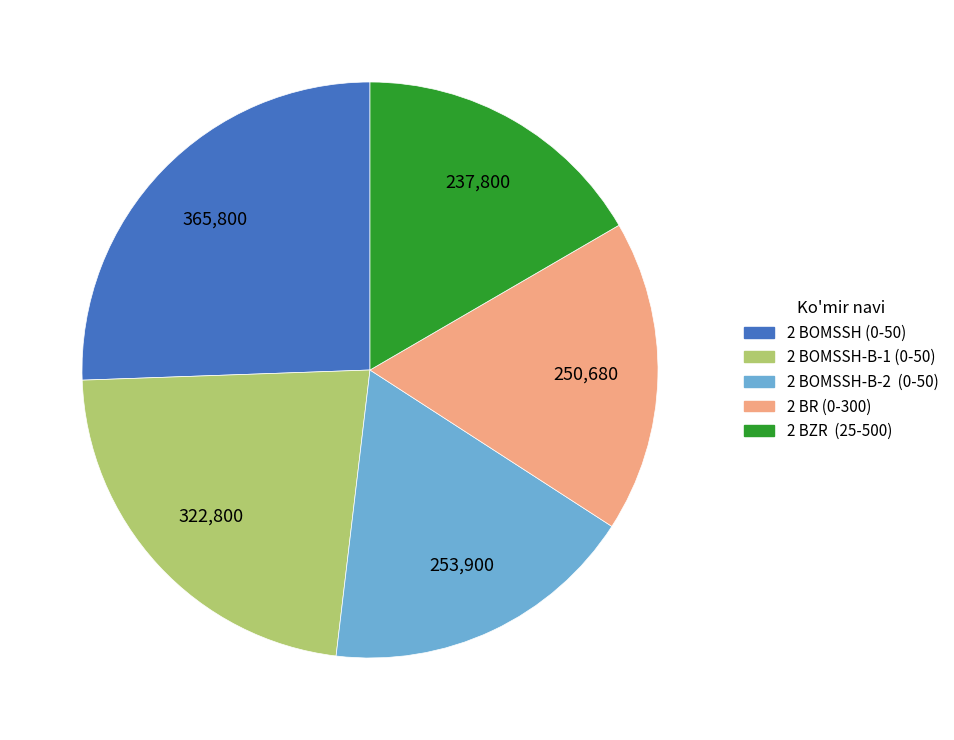

Which slice is the smallest?

2 BZR (25-500)